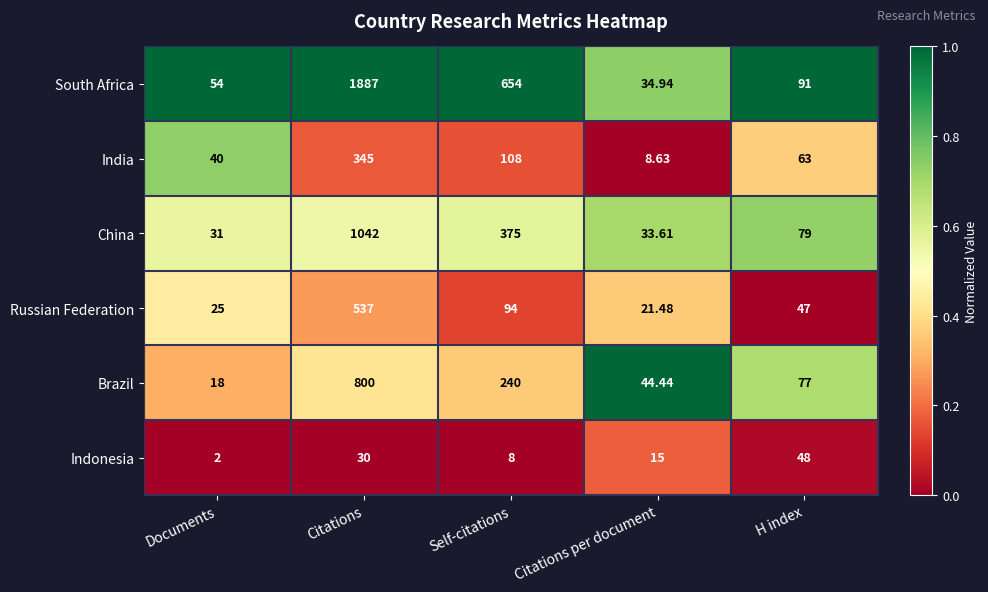

List the series in order of their peak value, lowest first.

Indonesia, India, Russian Federation, Brazil, China, South Africa